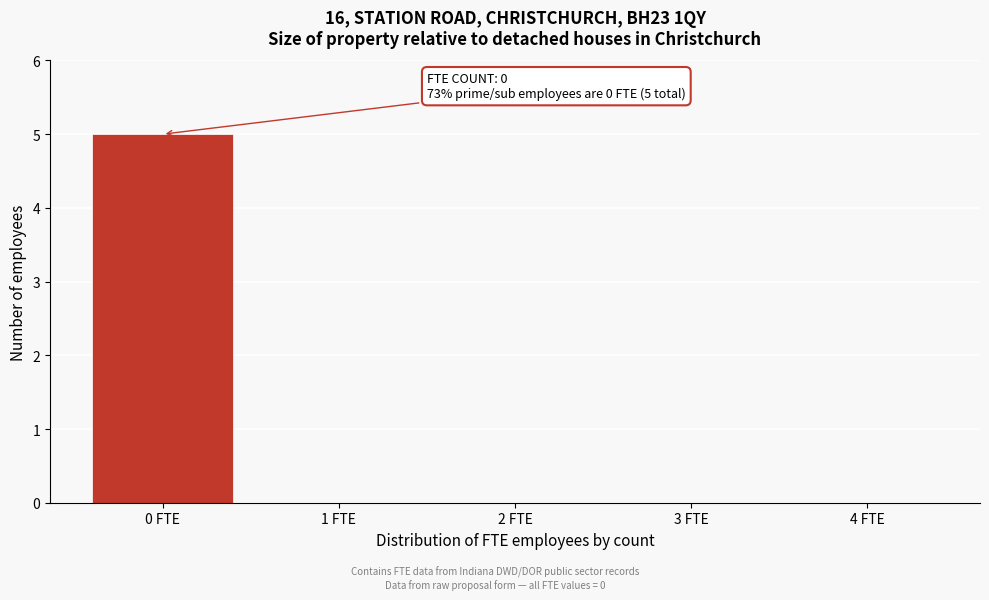

Over which range of the x-axis is the bar tallest?

-0.5 to 0.5